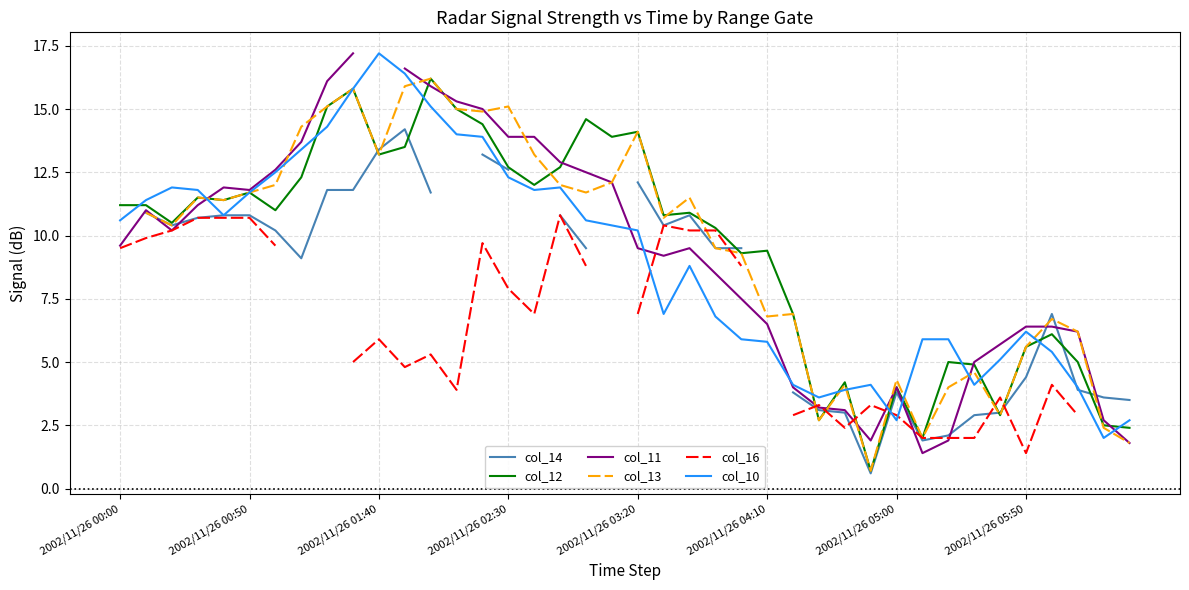

The col_10 series shows 19.7 at 2002/11/26 02:30. True or false?

False